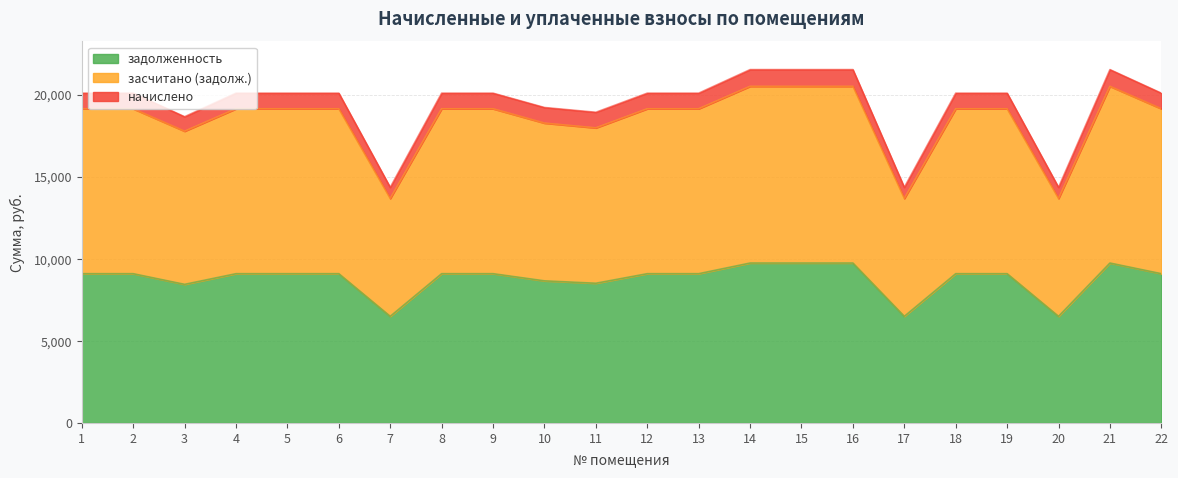

What is the highest value of the задолженность series?

9745.2